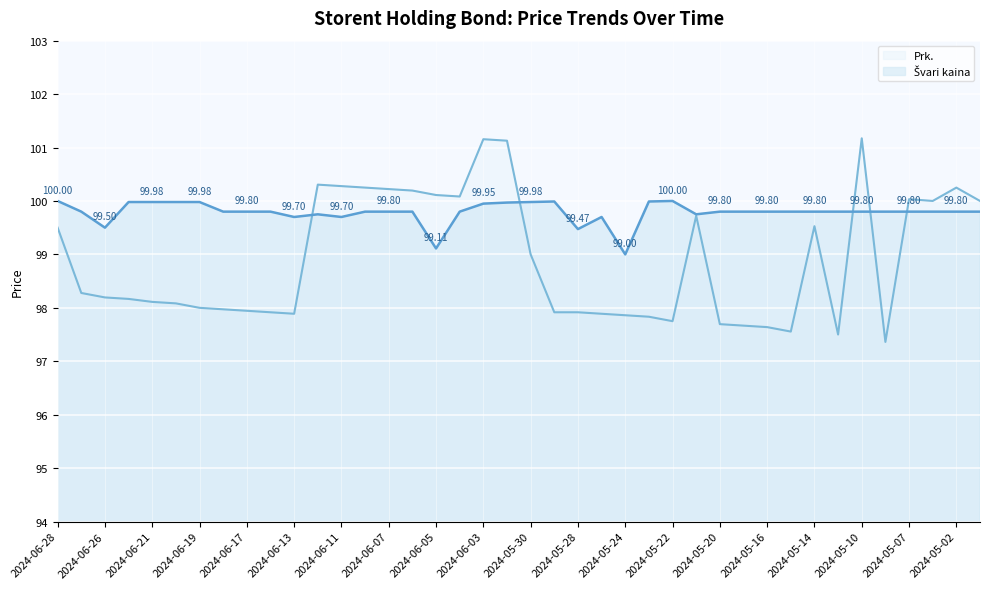

What is the spread (max minus min) of values at 2024-06-03?

1.2